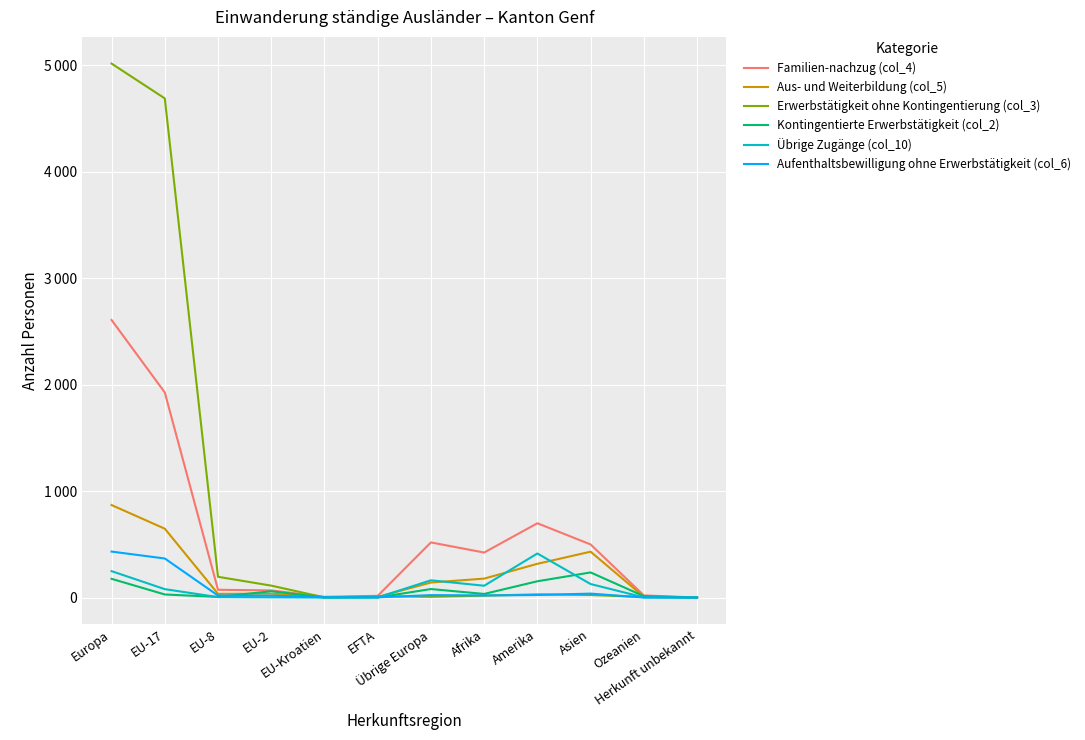

At which label does Übrige Zugänge (col_10) reach its peak?

Amerika